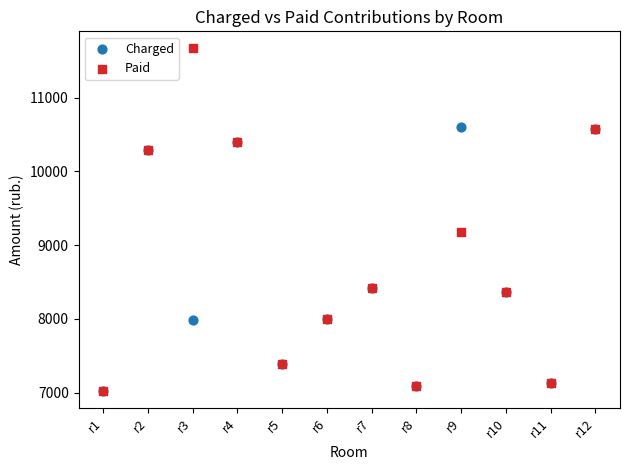

Which series reaches the maximum Y coordinate?

Paid